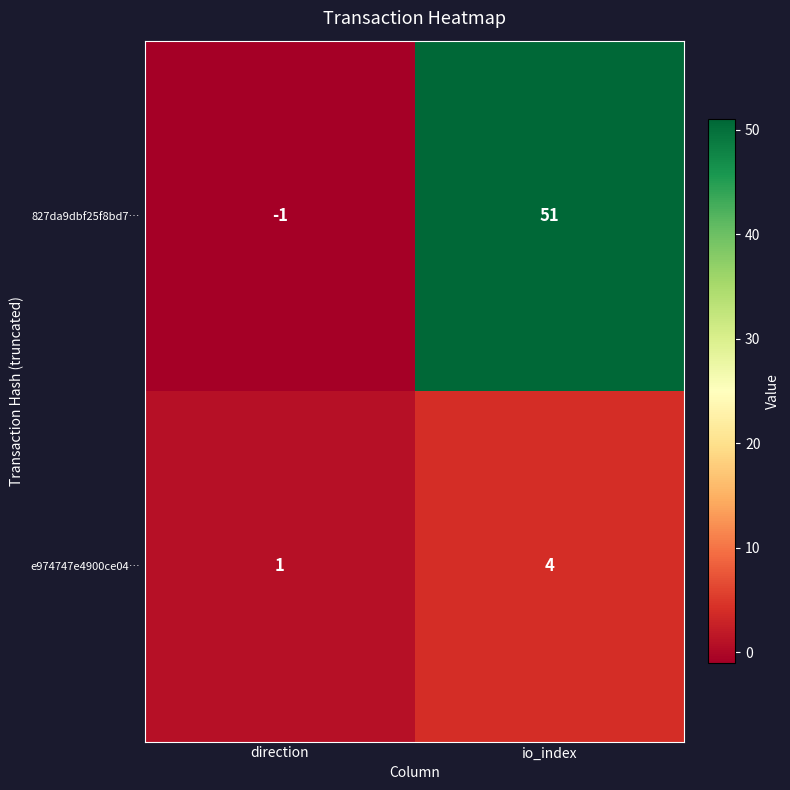

What is the sum of the 827da9dbf25f8bd7… values at direction and io_index?

50